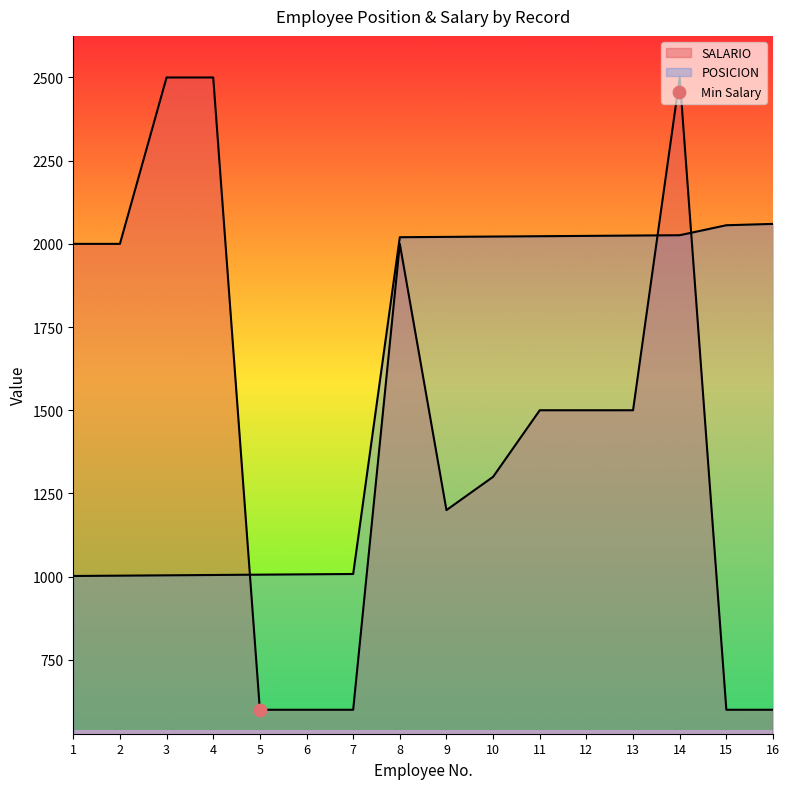

What is the total value across all series at 7?

1608